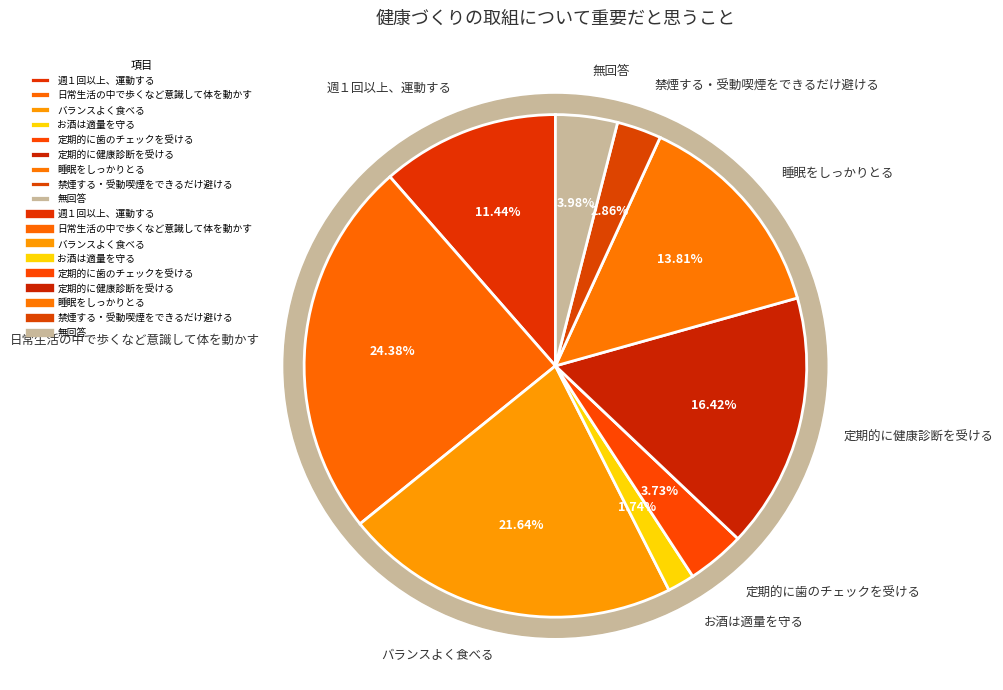

Is 定期的に歯のチェックを受ける the majority of the pie?

No